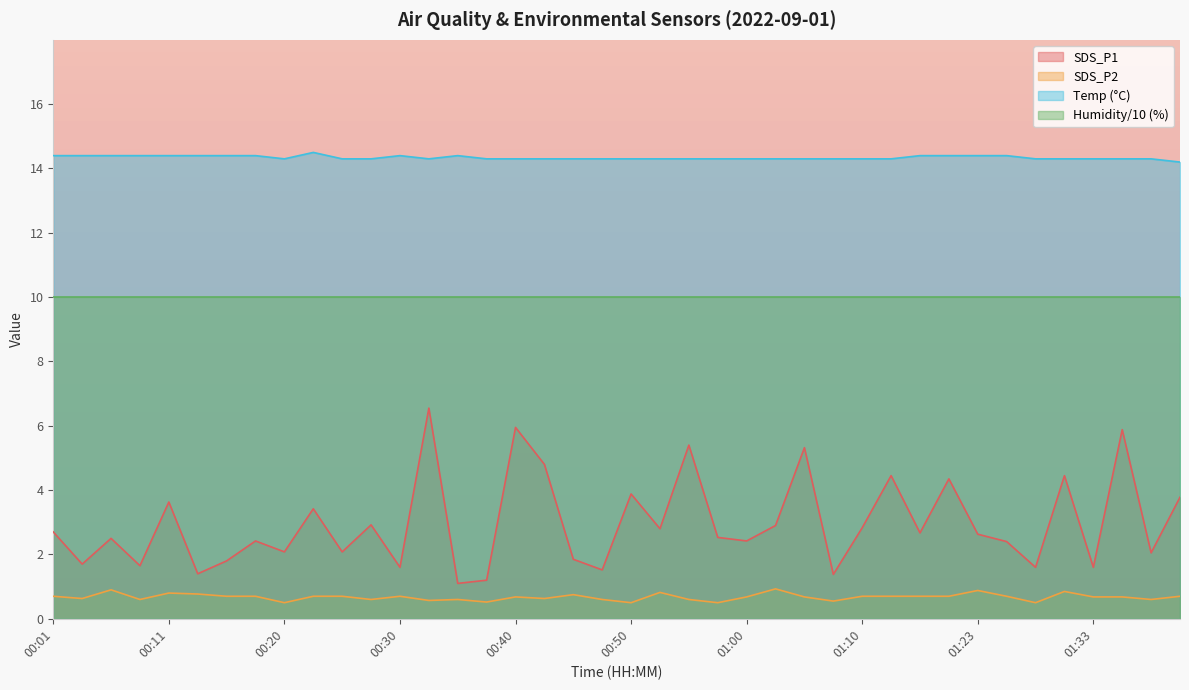

Count the number of categories in the chart.

40